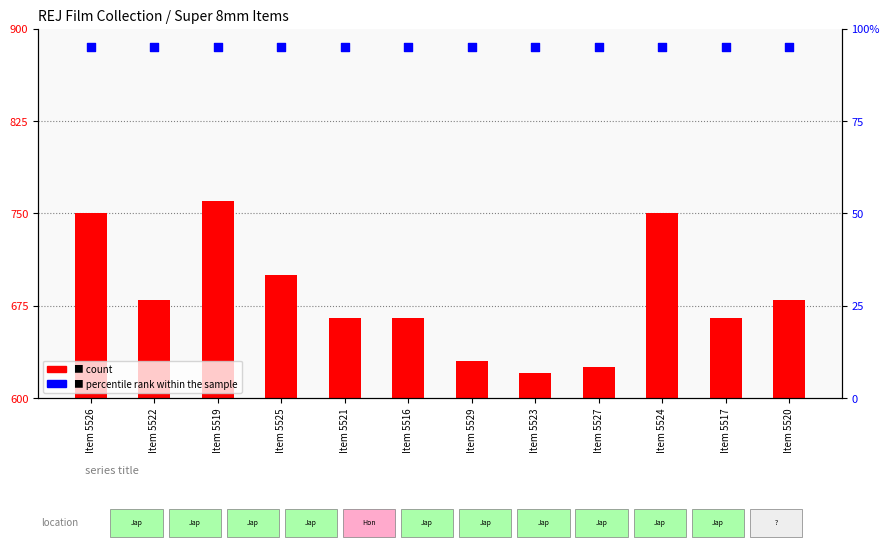

At how many categories does at least one series exceed 214?

12